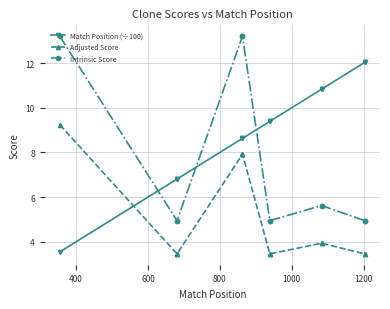

True or false: Adjusted Score and Match Position (÷100) intersect in this chart.

True